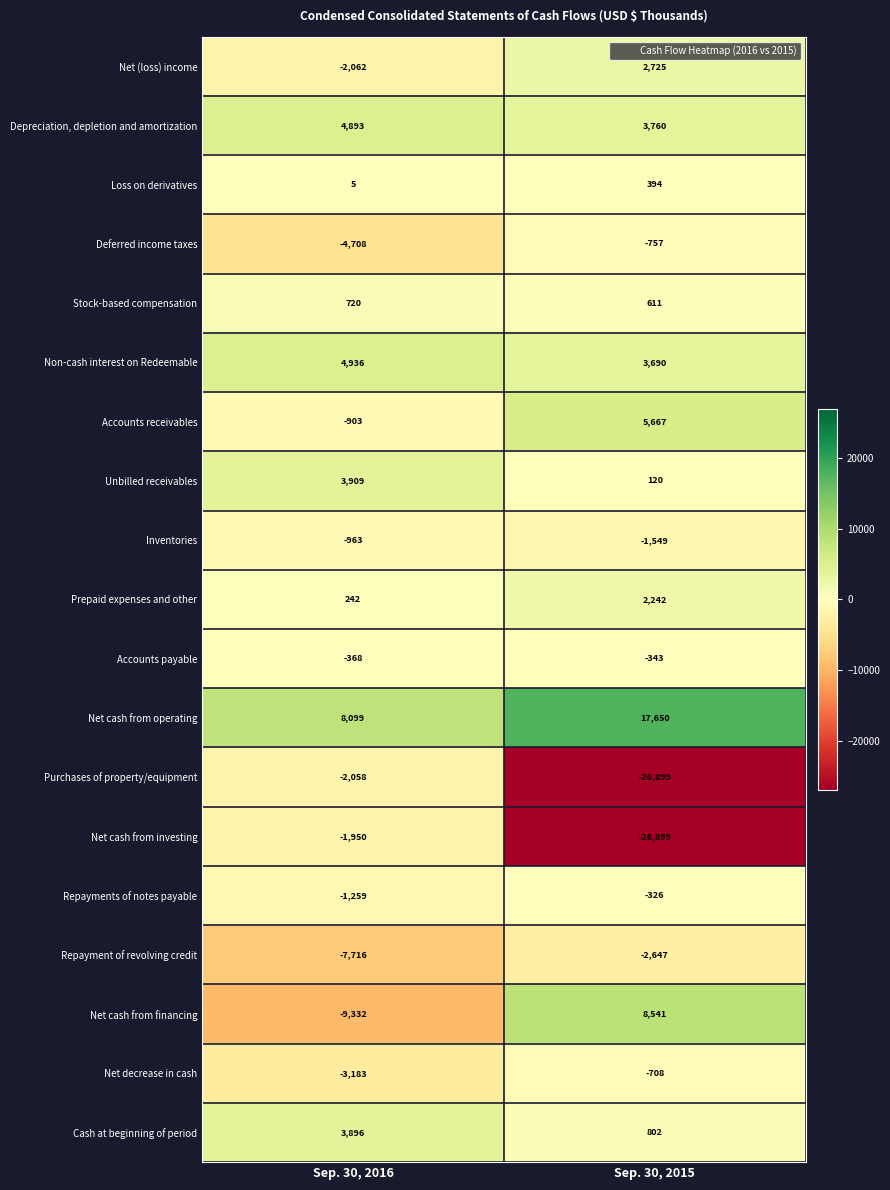

What is the maximum value shown in the chart?

17650